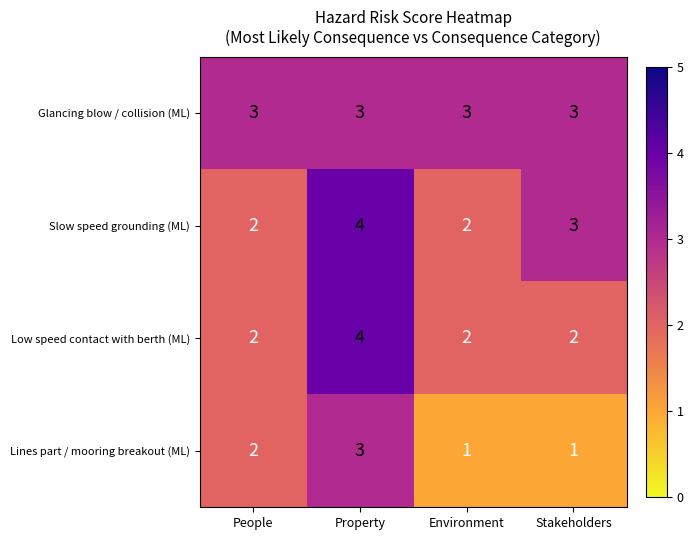

What is the total value across all series at Stakeholders?

9